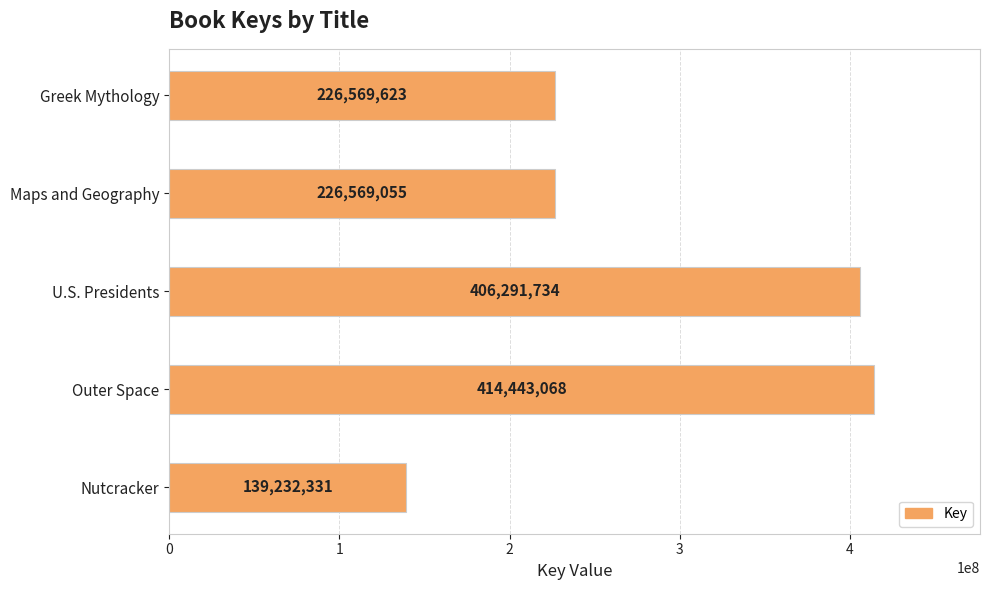

What is the maximum value shown in the chart?

414443068